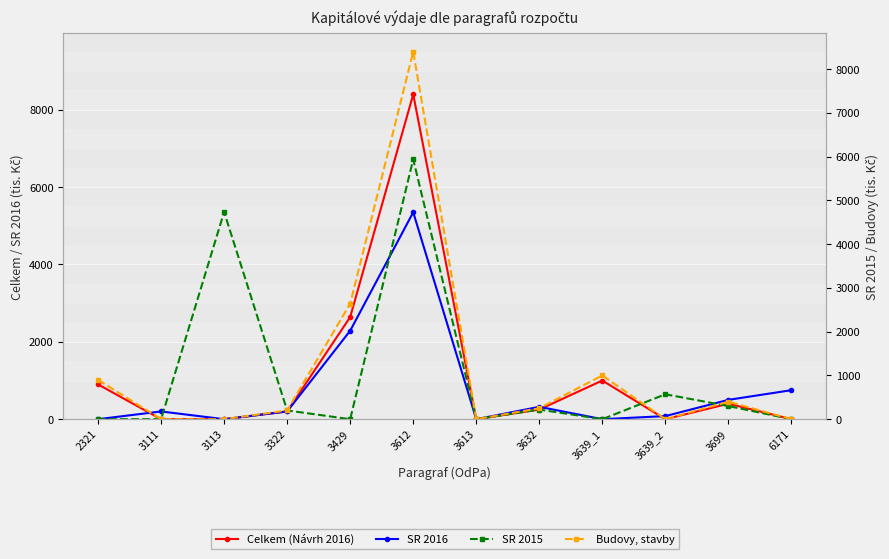

Reading right to left, what are all the values shown in this chart?

Celkem (Návrh 2016): 0	400	0	1000	250	0	8400	2641	200	0	0	900
SR 2016: 750	500	80	0	320	0	5350	2287	200	0	200	0
SR 2015: 0	300	570	0	220	0	5940	0	200	4737	0	0
Budovy, stavby: 0	400	0	1000	250	0	8400	2641	200	0	0	900